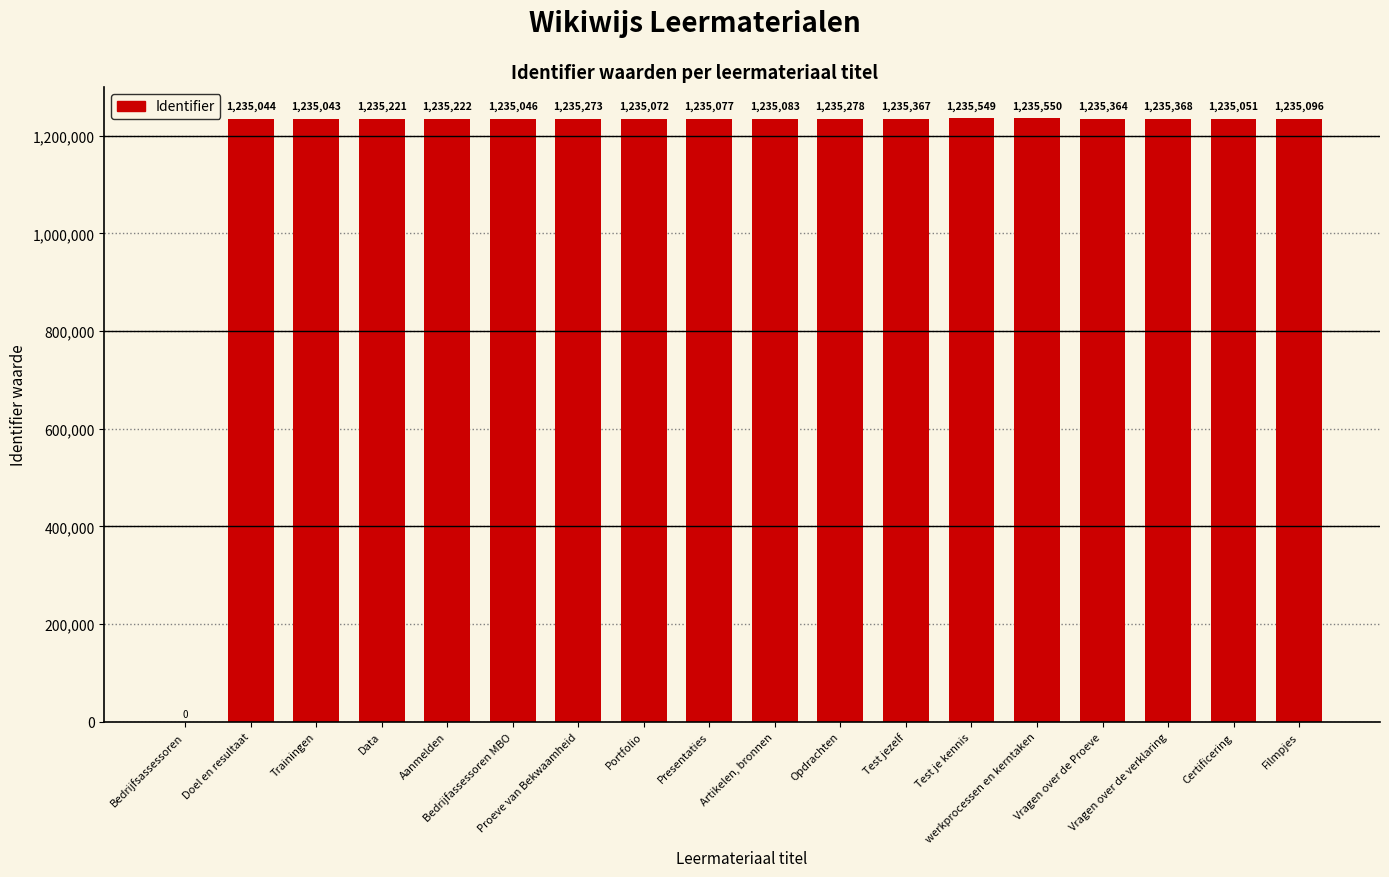

What is the change in value from Bedrijfsassessoren to Presentaties?

+1235077